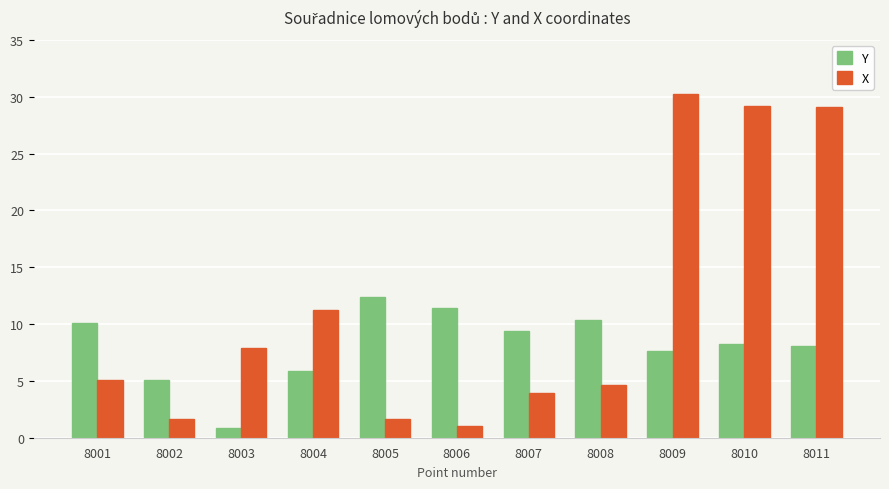

What are all the series names shown in the legend?

Y, X